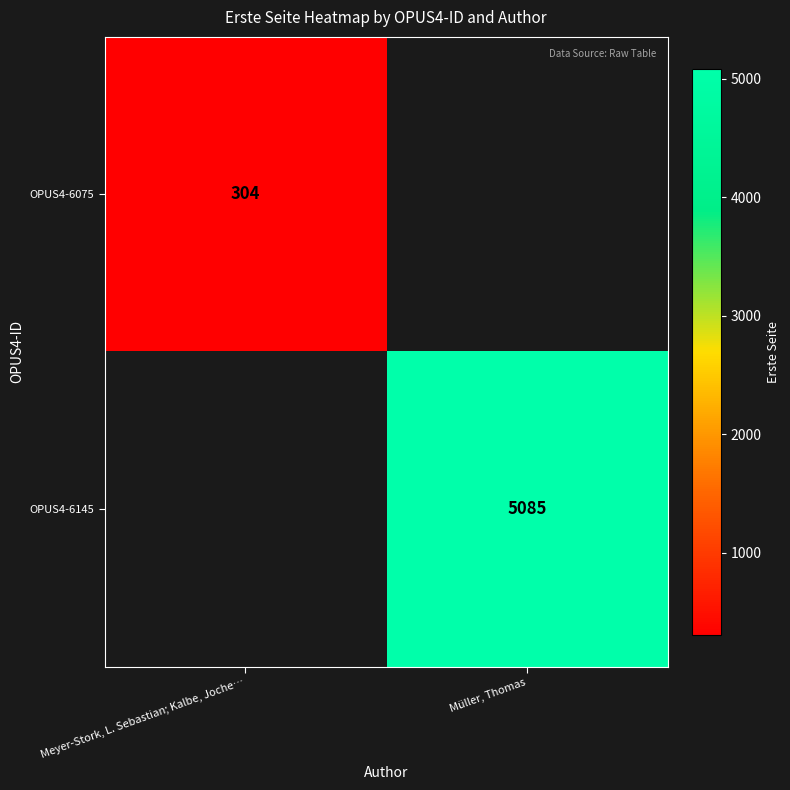

The value of OPUS4-6075 at Meyer-Stork, L. Sebastian; Kalbe, Joche… is 304. True or false?

True